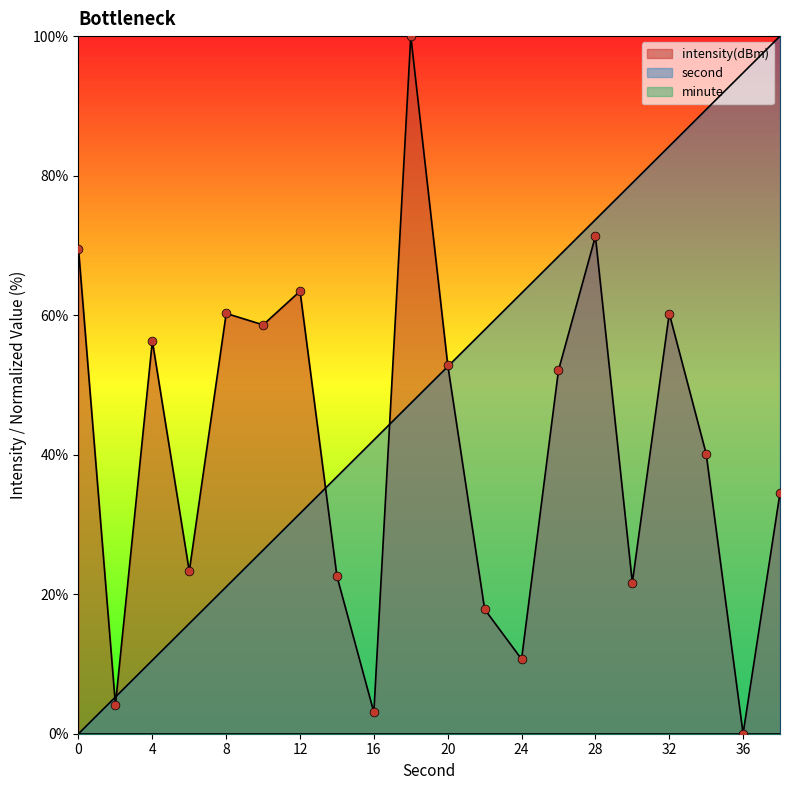

Which series has the largest total across all categories?

second